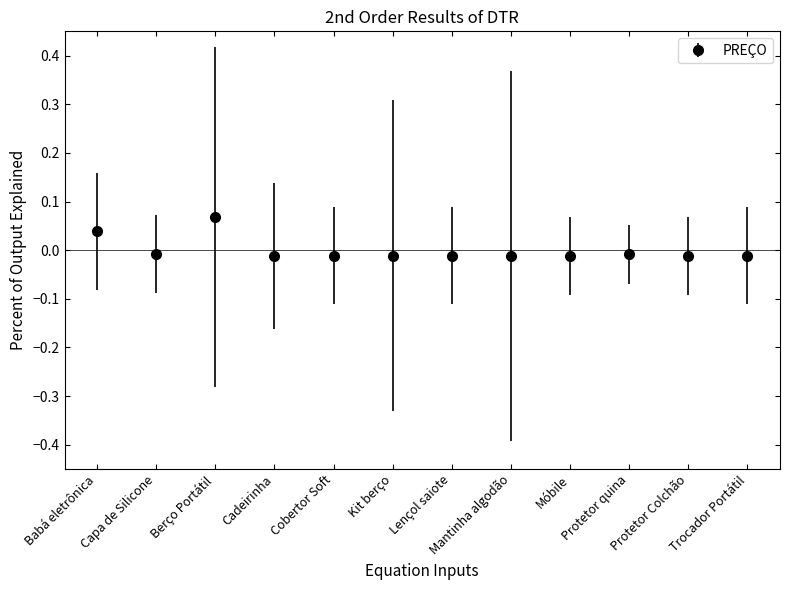

At which category does the chart reach its peak across all series?

Berço Portátil